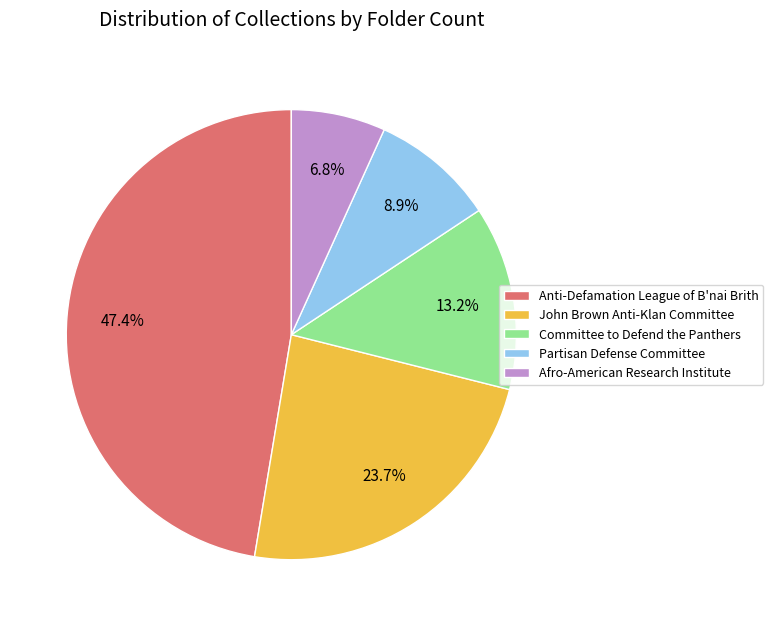

True or false: Anti-Defamation League of B'nai Brith accounts for 61% of the total.

False